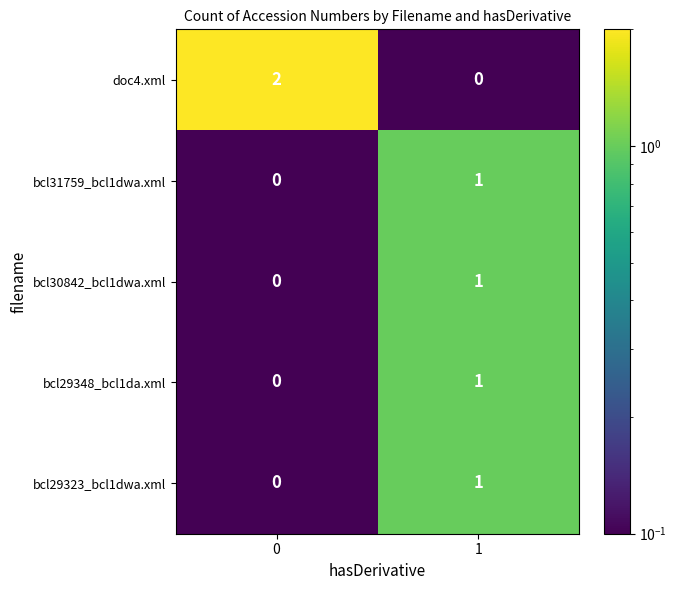

Which series has the largest range (max minus min)?

doc4.xml